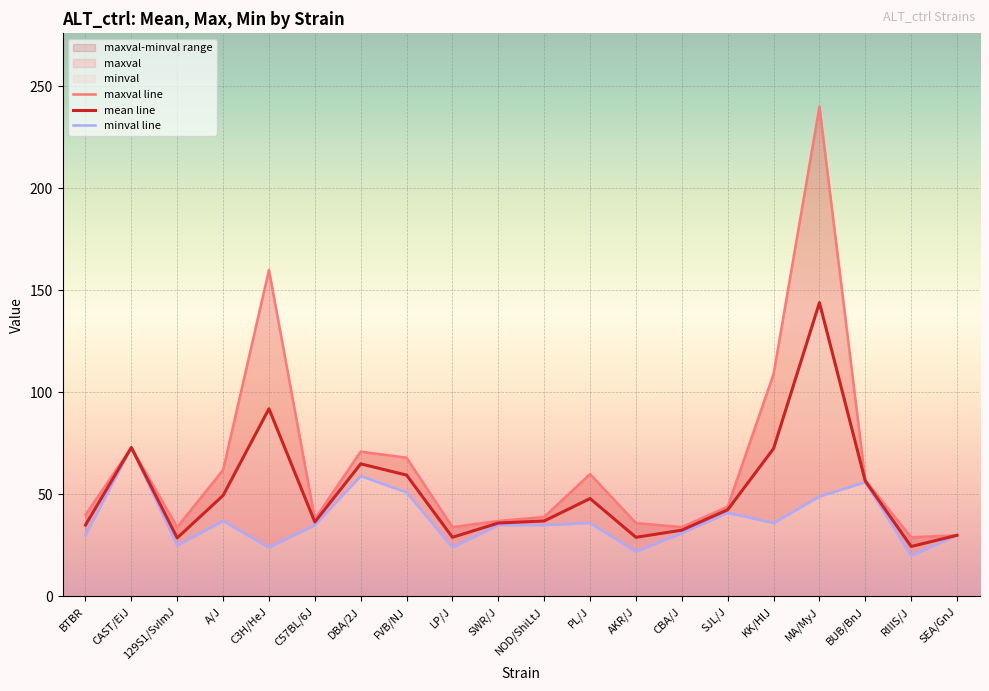

Reading right to left, list all the values displayed in this chart.

maxval line: 30.0	29.0	57.0	240.0	109.0	44.0	34.0	36.0	60.0	39.0	37.0	34.0	68.0	71.0	38.0	160.0	62.0	34.0	73.0	40.0
mean line: 30.0	24.5	56.5	144.0	72.5	42.5	32.5	29.0	48.0	37.0	36.0	29.0	59.5	65.0	36.5	92.0	49.5	28.7	73.0	35.0
minval line: 30.0	20.0	56.0	49.0	36.0	41.0	31.0	22.0	36.0	35.0	35.0	24.0	51.0	59.0	35.0	24.0	37.0	25.0	73.0	30.0